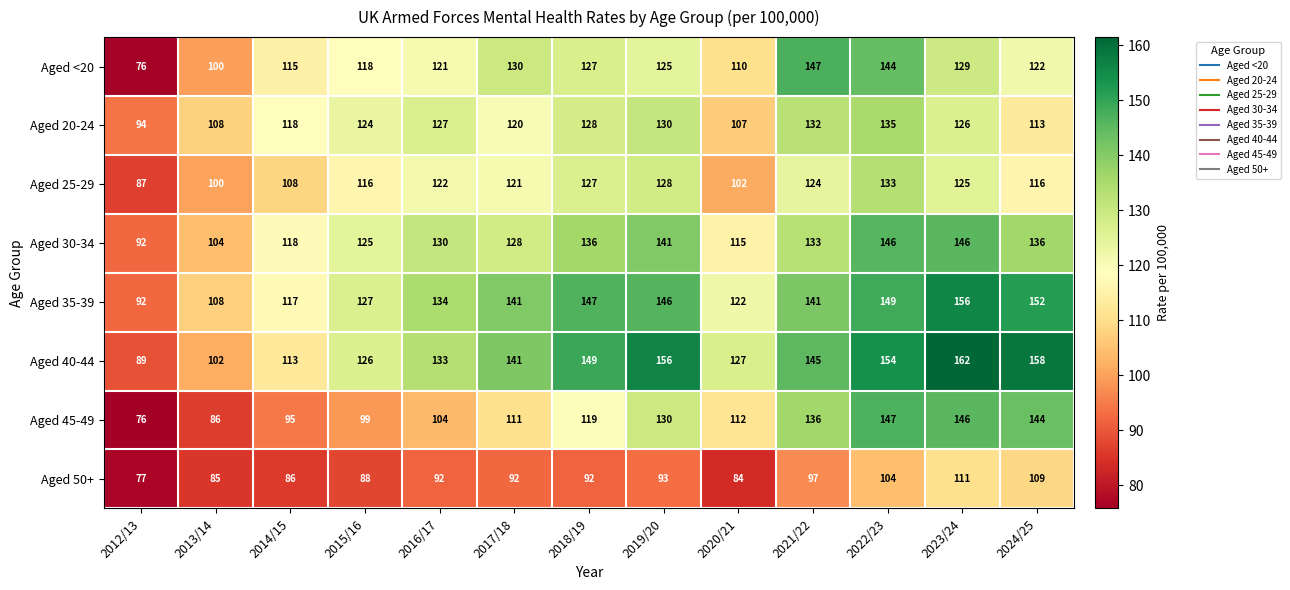

What is the maximum value shown in the chart?

162